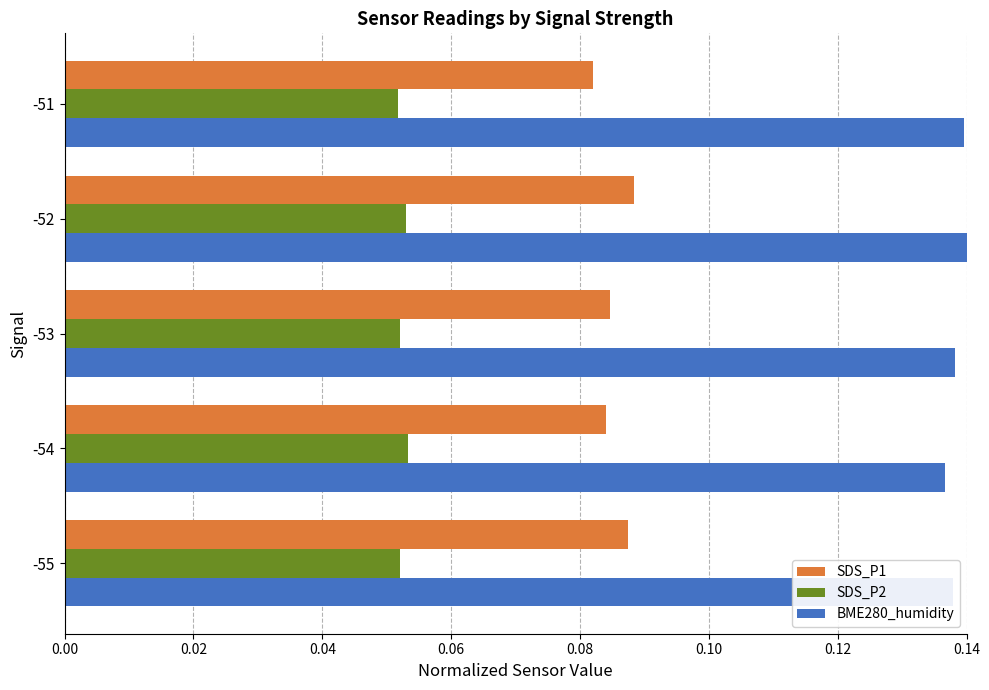

Is it true that BME280_humidity equals 0.0 at -53?

False